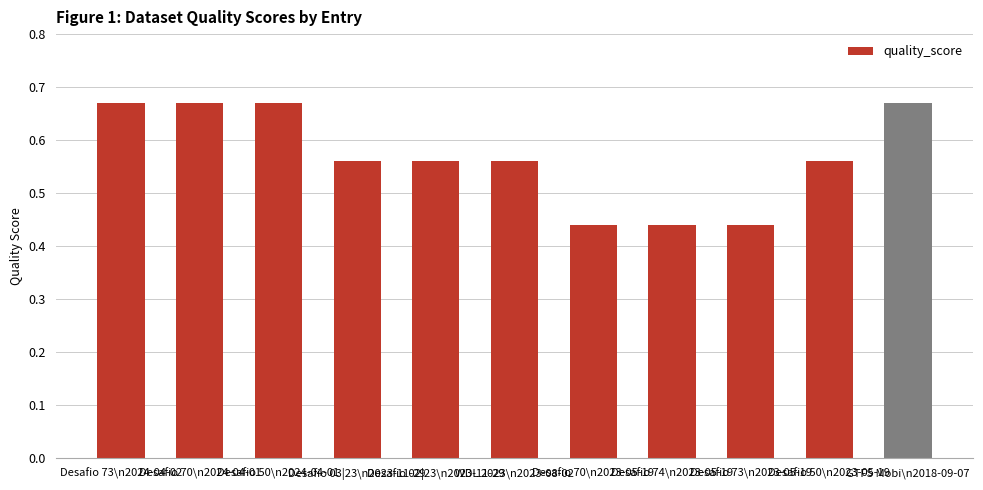

Does the chart contain stacked bars?

No